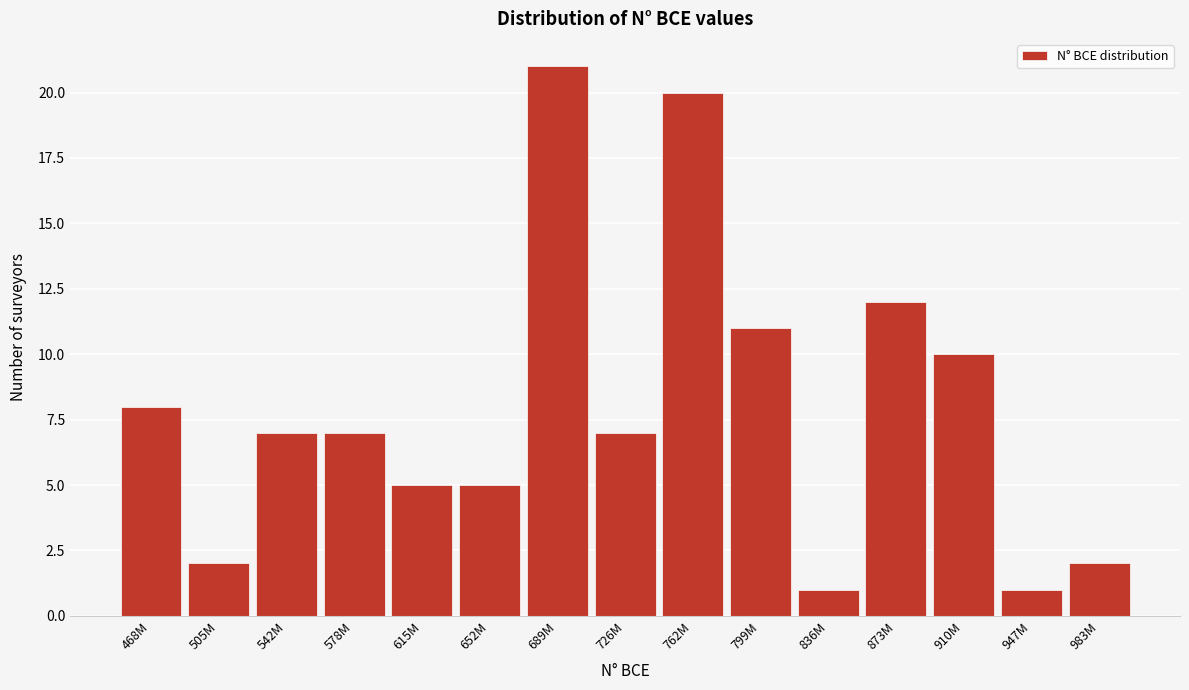

Reading left to right, list all the values displayed in this chart.

468M=8	505M=2	542M=7	578M=7	615M=5	652M=5	689M=21	726M=7	762M=20	799M=11	836M=1	873M=12	910M=10	947M=1	983M=2